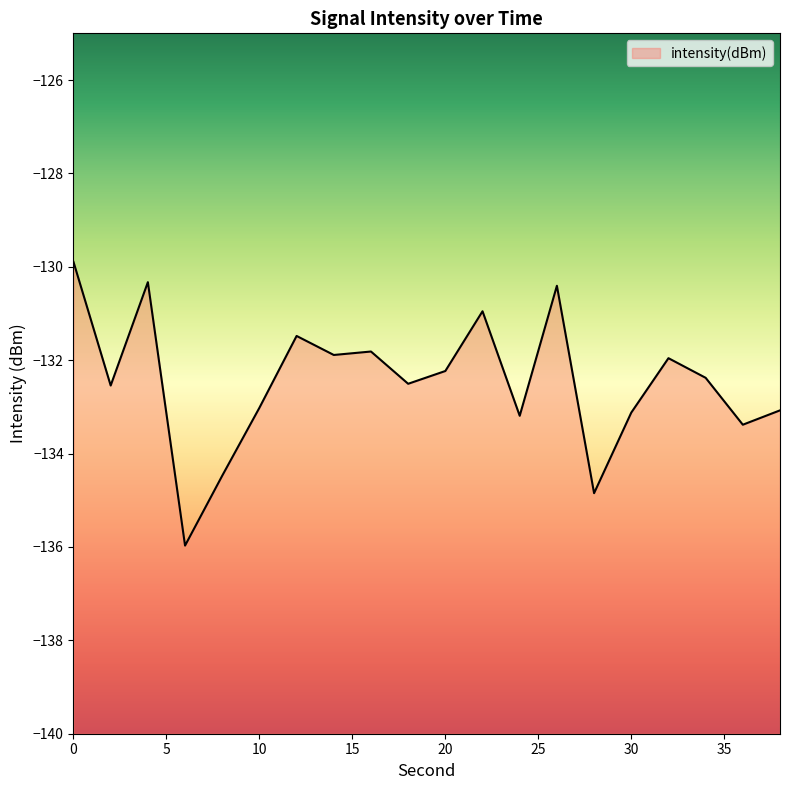

The chart shows a value of -132.4 at 34. True or false?

True